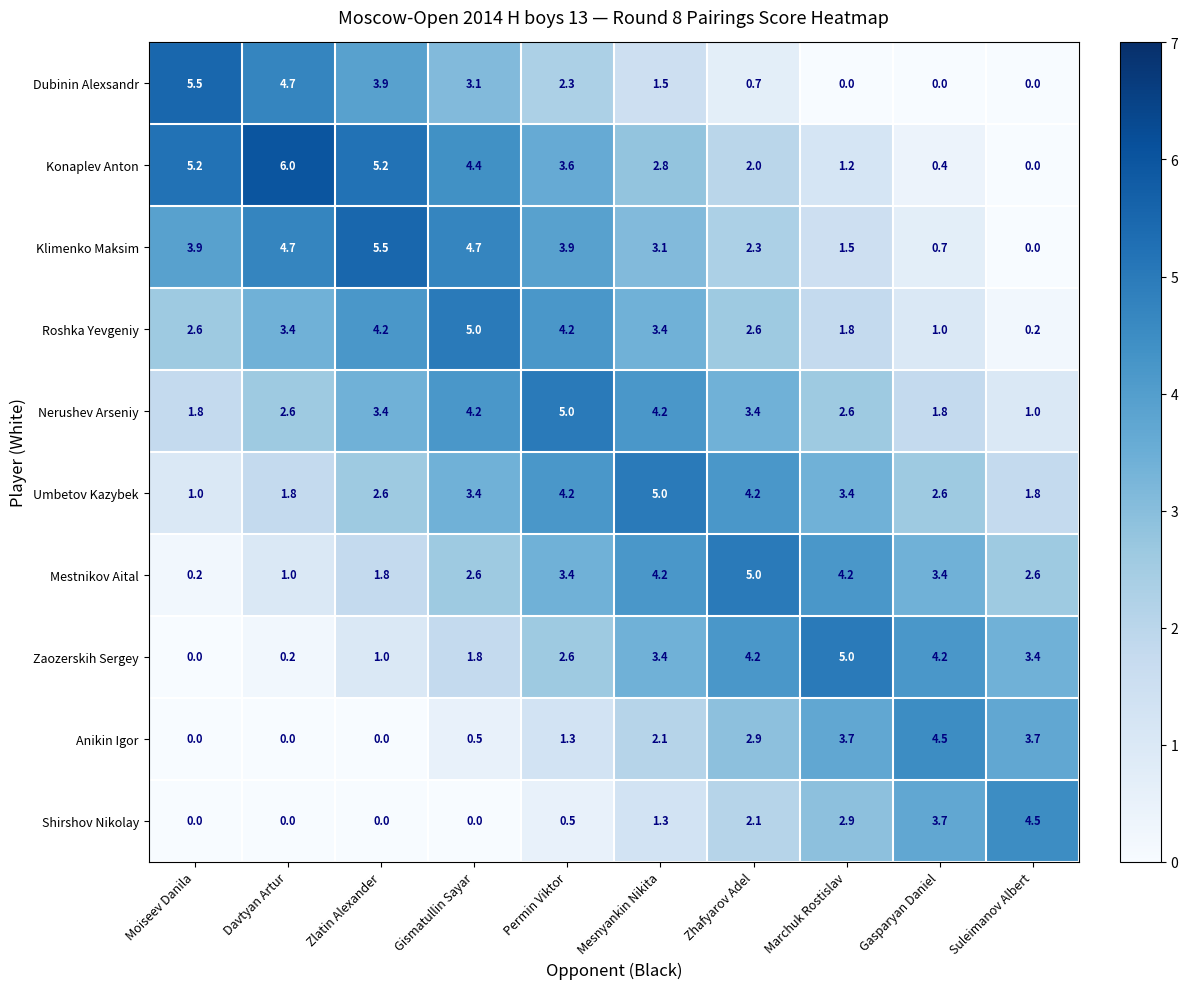

Read the Umbetov Kazybek value at Mesnyankin Nikita.

5.0